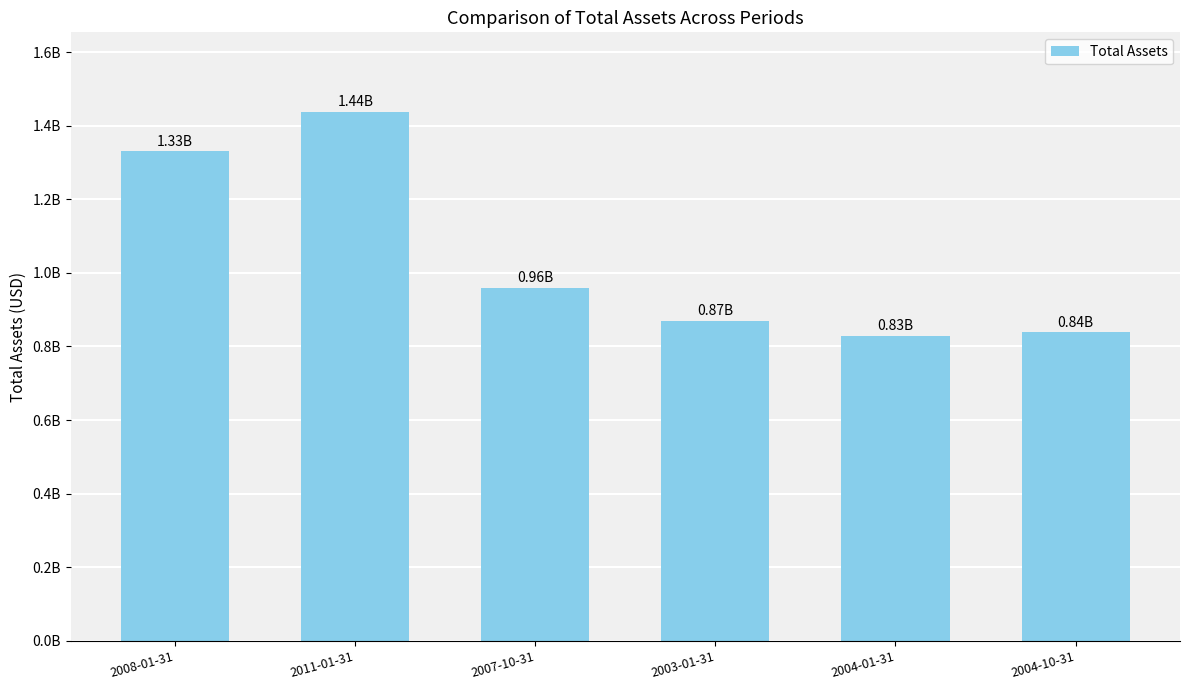

Rank the categories by value from highest to lowest.

2011-01-31, 2008-01-31, 2007-10-31, 2003-01-31, 2004-10-31, 2004-01-31